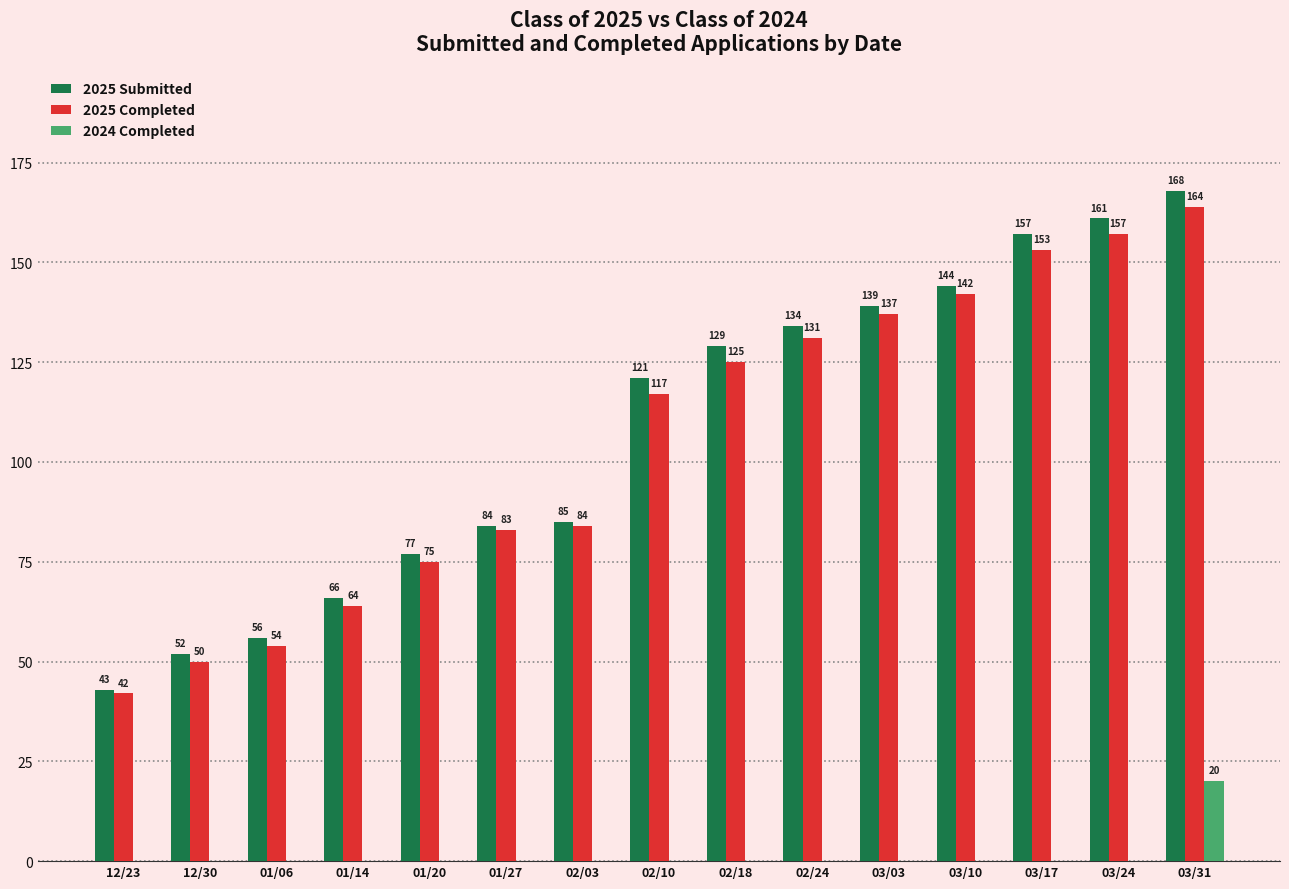

How many data points does each series have?

15